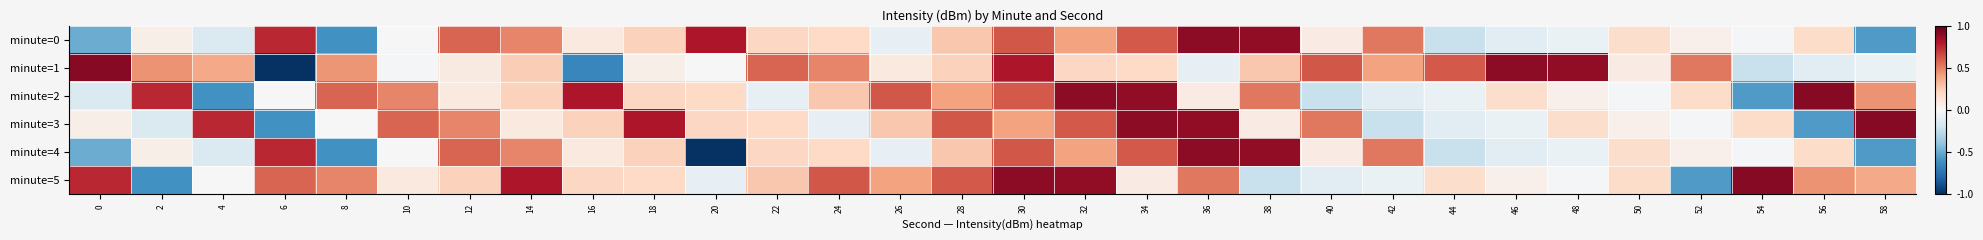

What is the total value across all series at 34?

3.3